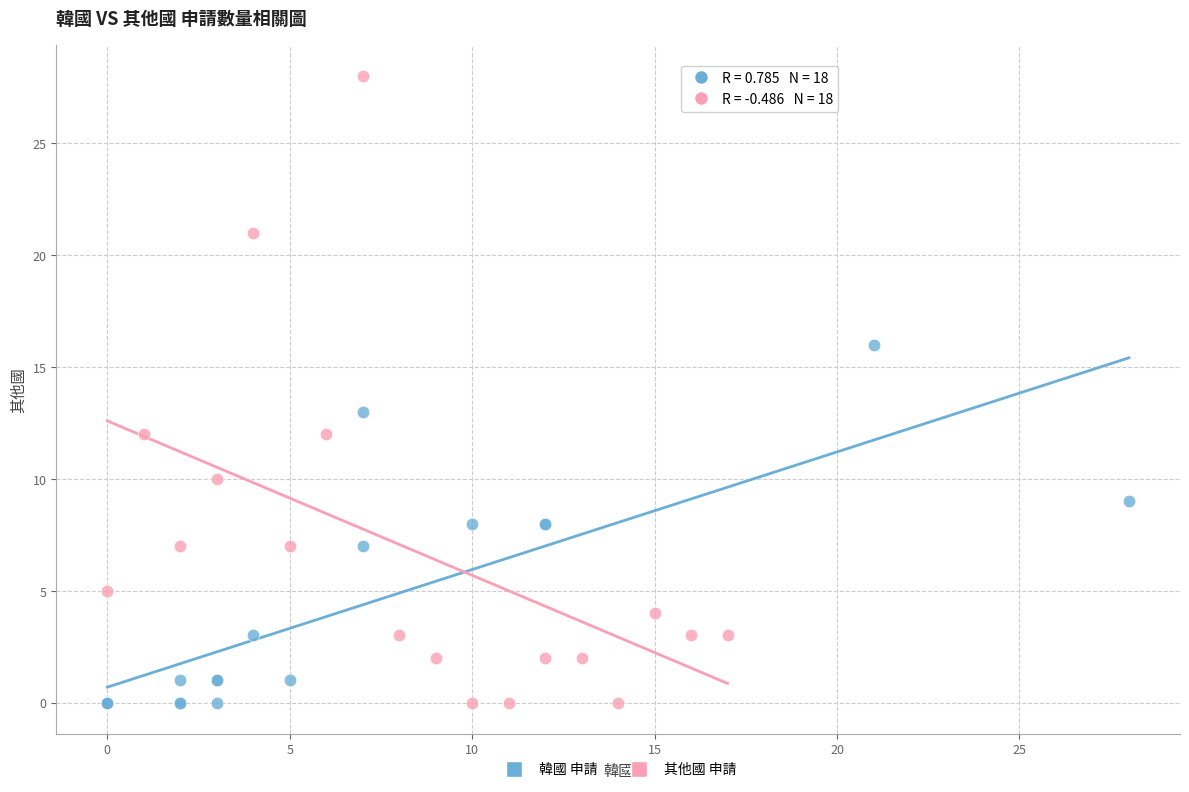

Which series has the widest spread of Y values?

其他國 申請